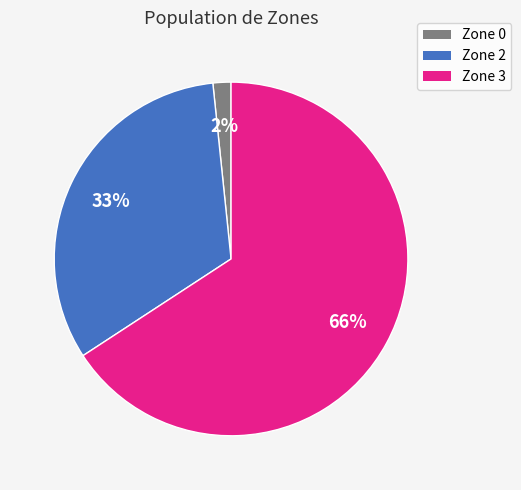

To the nearest percent, what portion does Zone 0 represent?

2%